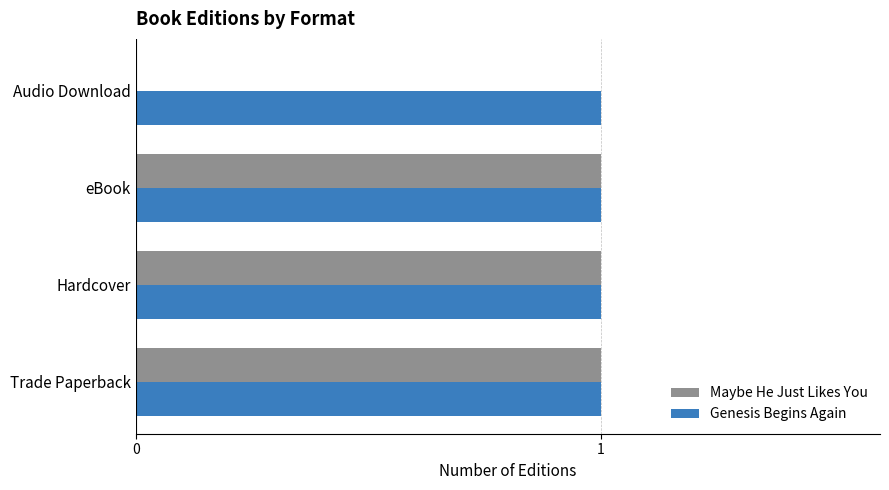

Is the value of Maybe He Just Likes You at Audio Download greater than the value of Genesis Begins Again at Audio Download?

No